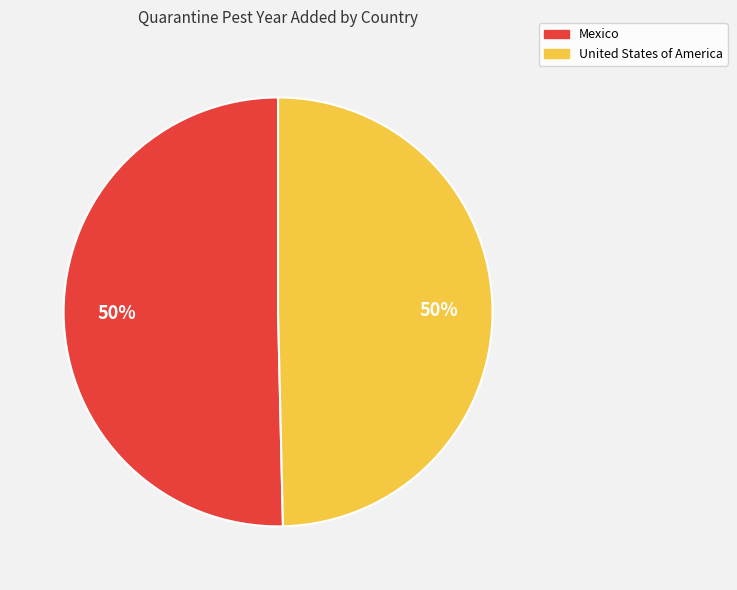

What is the ratio of the value at Mexico to the value at United States of America?

1.0